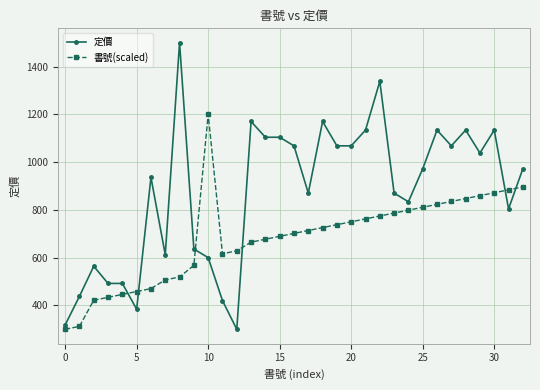

What is the value of the 書號(scaled) point at the 29th from the left?

847.3